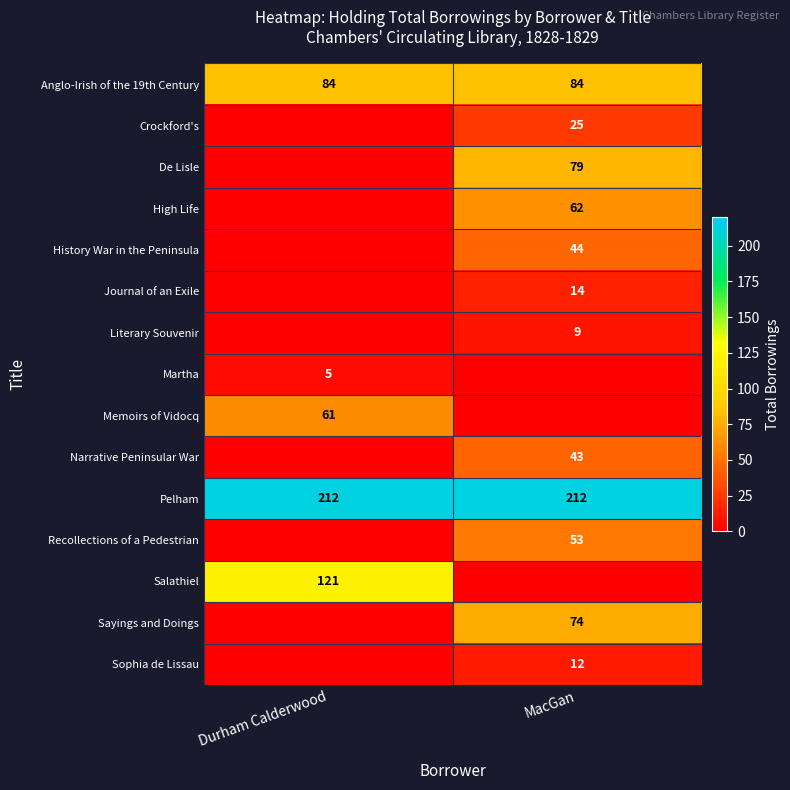

How many data points does each series have?

2